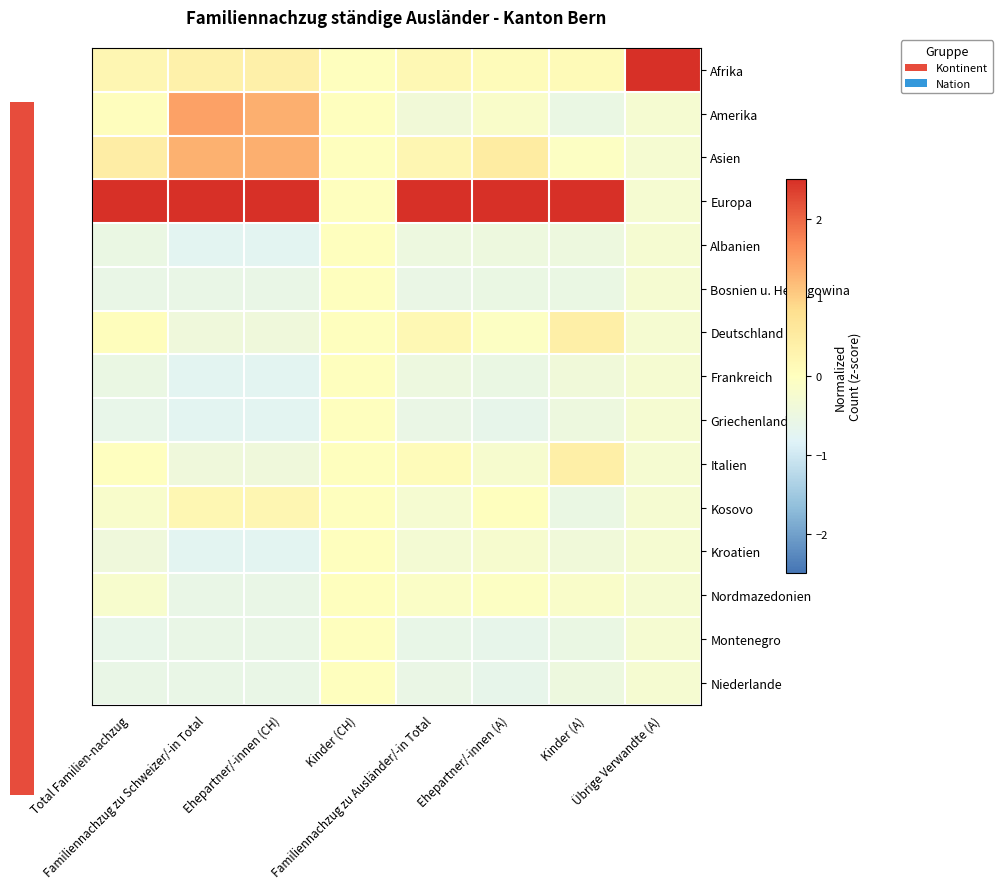

Reading right to left, extract all data points from this chart.

Afrika: Übrige Verwandte (A)=3.7	Kinder (A)=0.1	Ehepartner/-innen (A)=0.1	Familiennachzug zu Ausländer/-in Total=0.2	Kinder (CH)=0.0	Ehepartner/-innen (CH)=0.4	Familiennachzug zu Schweizer/-in Total=0.4	Total Familien-nachzug=0.2
Amerika: Übrige Verwandte (A)=-0.3	Kinder (A)=-0.5	Ehepartner/-innen (A)=-0.1	Familiennachzug zu Ausländer/-in Total=-0.4	Kinder (CH)=0.0	Ehepartner/-innen (CH)=1.3	Familiennachzug zu Schweizer/-in Total=1.5	Total Familien-nachzug=0.0
Asien: Übrige Verwandte (A)=-0.3	Kinder (A)=-0.1	Ehepartner/-innen (A)=0.5	Familiennachzug zu Ausländer/-in Total=0.2	Kinder (CH)=0.0	Ehepartner/-innen (CH)=1.3	Familiennachzug zu Schweizer/-in Total=1.3	Total Familien-nachzug=0.5
Europa: Übrige Verwandte (A)=-0.3	Kinder (A)=3.5	Ehepartner/-innen (A)=3.6	Familiennachzug zu Ausländer/-in Total=3.6	Kinder (CH)=0.0	Ehepartner/-innen (CH)=2.7	Familiennachzug zu Schweizer/-in Total=2.7	Total Familien-nachzug=3.5
Albanien: Übrige Verwandte (A)=-0.3	Kinder (A)=-0.5	Ehepartner/-innen (A)=-0.5	Familiennachzug zu Ausländer/-in Total=-0.5	Kinder (CH)=0.0	Ehepartner/-innen (CH)=-0.7	Familiennachzug zu Schweizer/-in Total=-0.7	Total Familien-nachzug=-0.5
Bosnien u. Herzegowina: Übrige Verwandte (A)=-0.3	Kinder (A)=-0.5	Ehepartner/-innen (A)=-0.5	Familiennachzug zu Ausländer/-in Total=-0.6	Kinder (CH)=0.0	Ehepartner/-innen (CH)=-0.6	Familiennachzug zu Schweizer/-in Total=-0.6	Total Familien-nachzug=-0.6
Deutschland: Übrige Verwandte (A)=-0.3	Kinder (A)=0.4	Ehepartner/-innen (A)=-0.1	Familiennachzug zu Ausländer/-in Total=0.2	Kinder (CH)=0.0	Ehepartner/-innen (CH)=-0.4	Familiennachzug zu Schweizer/-in Total=-0.4	Total Familien-nachzug=0.1
Frankreich: Übrige Verwandte (A)=-0.3	Kinder (A)=-0.4	Ehepartner/-innen (A)=-0.5	Familiennachzug zu Ausländer/-in Total=-0.5	Kinder (CH)=0.0	Ehepartner/-innen (CH)=-0.7	Familiennachzug zu Schweizer/-in Total=-0.7	Total Familien-nachzug=-0.5
Griechenland: Übrige Verwandte (A)=-0.3	Kinder (A)=-0.5	Ehepartner/-innen (A)=-0.6	Familiennachzug zu Ausländer/-in Total=-0.6	Kinder (CH)=0.0	Ehepartner/-innen (CH)=-0.7	Familiennachzug zu Schweizer/-in Total=-0.7	Total Familien-nachzug=-0.6
Italien: Übrige Verwandte (A)=-0.3	Kinder (A)=0.4	Ehepartner/-innen (A)=-0.2	Familiennachzug zu Ausländer/-in Total=0.1	Kinder (CH)=0.0	Ehepartner/-innen (CH)=-0.4	Familiennachzug zu Schweizer/-in Total=-0.4	Total Familien-nachzug=-0.0
Kosovo: Übrige Verwandte (A)=-0.3	Kinder (A)=-0.5	Ehepartner/-innen (A)=0.0	Familiennachzug zu Ausländer/-in Total=-0.3	Kinder (CH)=0.0	Ehepartner/-innen (CH)=0.2	Familiennachzug zu Schweizer/-in Total=0.2	Total Familien-nachzug=-0.2
Kroatien: Übrige Verwandte (A)=-0.3	Kinder (A)=-0.4	Ehepartner/-innen (A)=-0.2	Familiennachzug zu Ausländer/-in Total=-0.3	Kinder (CH)=0.0	Ehepartner/-innen (CH)=-0.7	Familiennachzug zu Schweizer/-in Total=-0.7	Total Familien-nachzug=-0.4
Nordmazedonien: Übrige Verwandte (A)=-0.3	Kinder (A)=-0.1	Ehepartner/-innen (A)=-0.1	Familiennachzug zu Ausländer/-in Total=-0.1	Kinder (CH)=0.0	Ehepartner/-innen (CH)=-0.6	Familiennachzug zu Schweizer/-in Total=-0.6	Total Familien-nachzug=-0.2
Montenegro: Übrige Verwandte (A)=-0.3	Kinder (A)=-0.5	Ehepartner/-innen (A)=-0.6	Familiennachzug zu Ausländer/-in Total=-0.6	Kinder (CH)=0.0	Ehepartner/-innen (CH)=-0.6	Familiennachzug zu Schweizer/-in Total=-0.6	Total Familien-nachzug=-0.6
Niederlande: Übrige Verwandte (A)=-0.3	Kinder (A)=-0.5	Ehepartner/-innen (A)=-0.6	Familiennachzug zu Ausländer/-in Total=-0.6	Kinder (CH)=0.0	Ehepartner/-innen (CH)=-0.6	Familiennachzug zu Schweizer/-in Total=-0.6	Total Familien-nachzug=-0.6